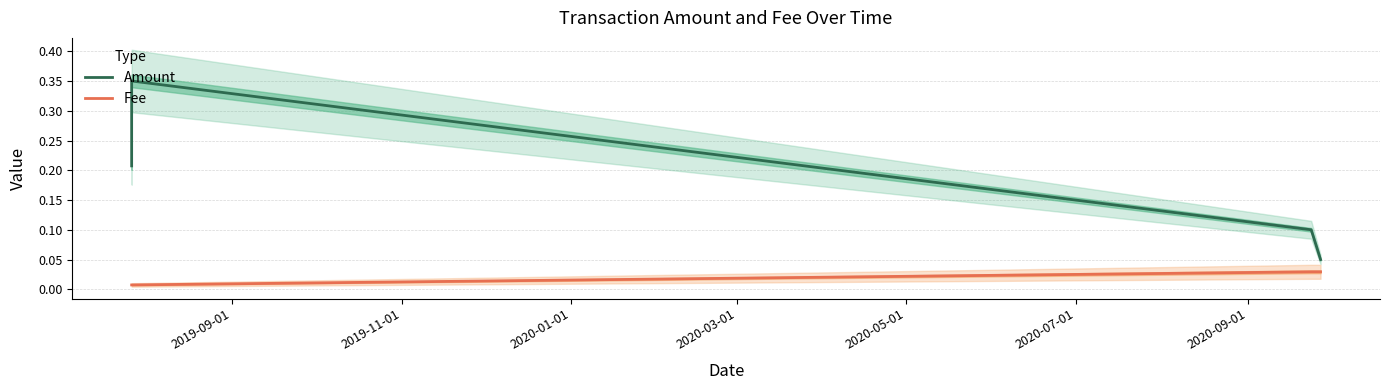

Does the chart have visible grid lines?

Yes